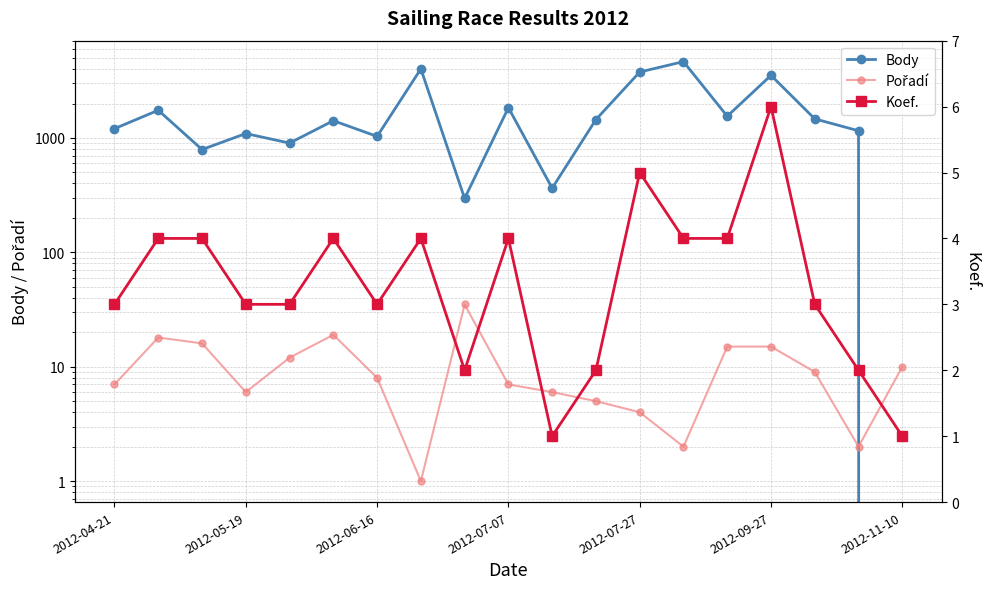

Does the chart have visible grid lines?

Yes